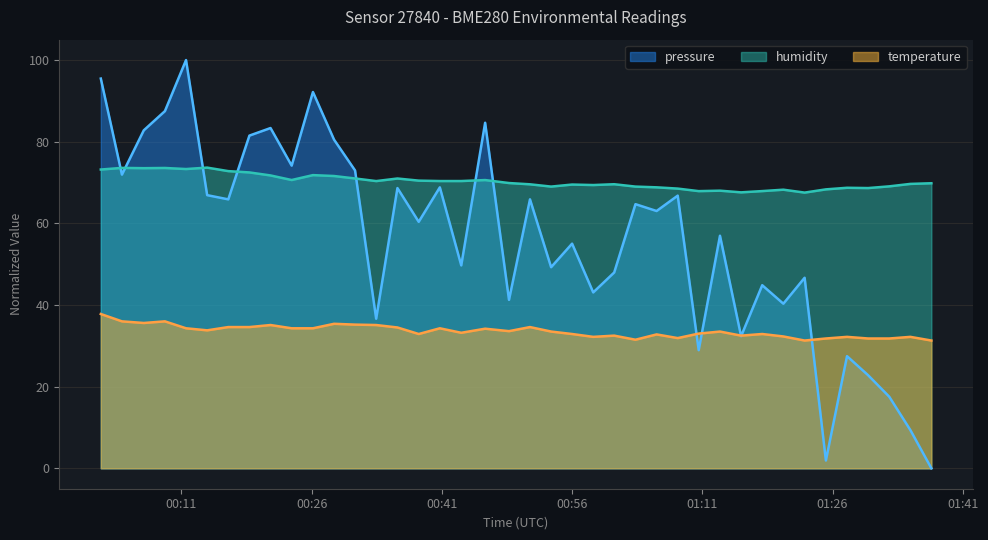

What is the sum of all pressure values?

2250.2